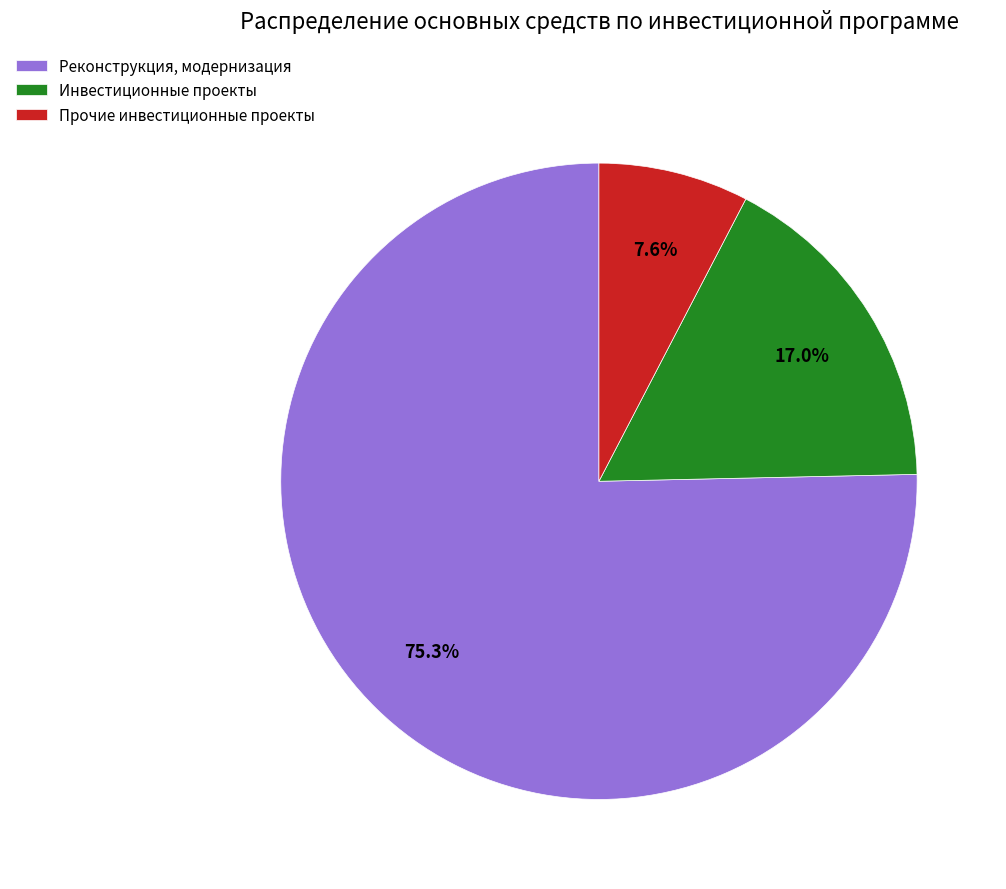

Between Реконструкция, модернизация and Прочие инвестиционные проекты, which is larger?

Реконструкция, модернизация